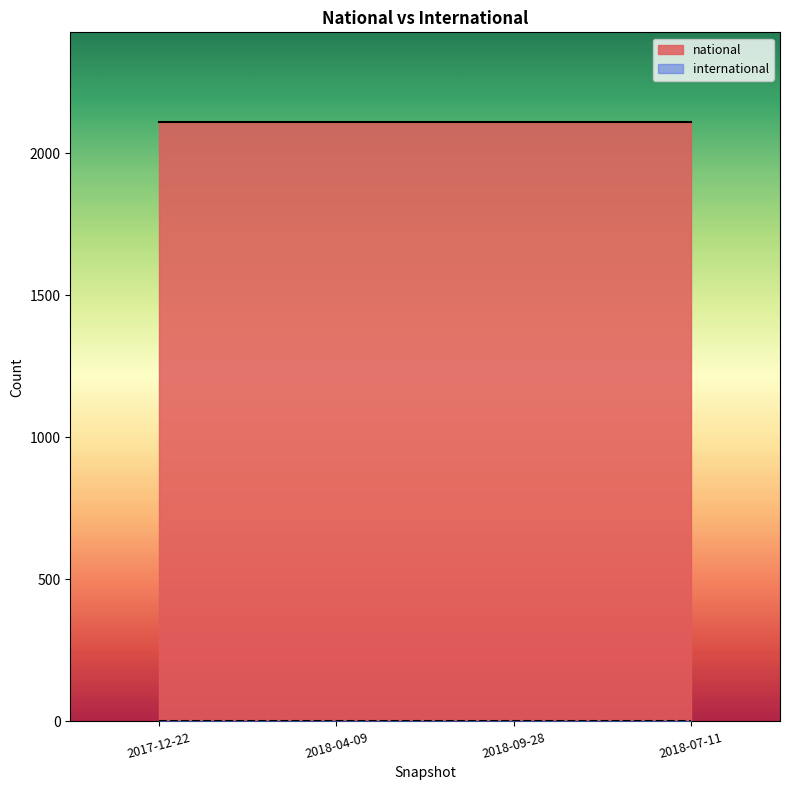

What are all the series names shown in the legend?

national, international